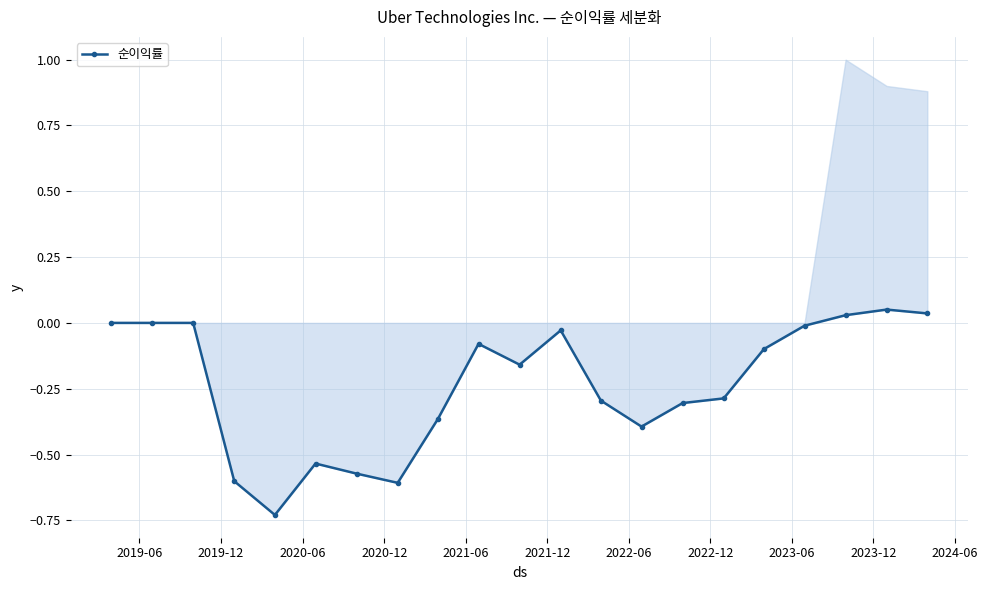

What is the difference between the maximum and minimum values?

0.8